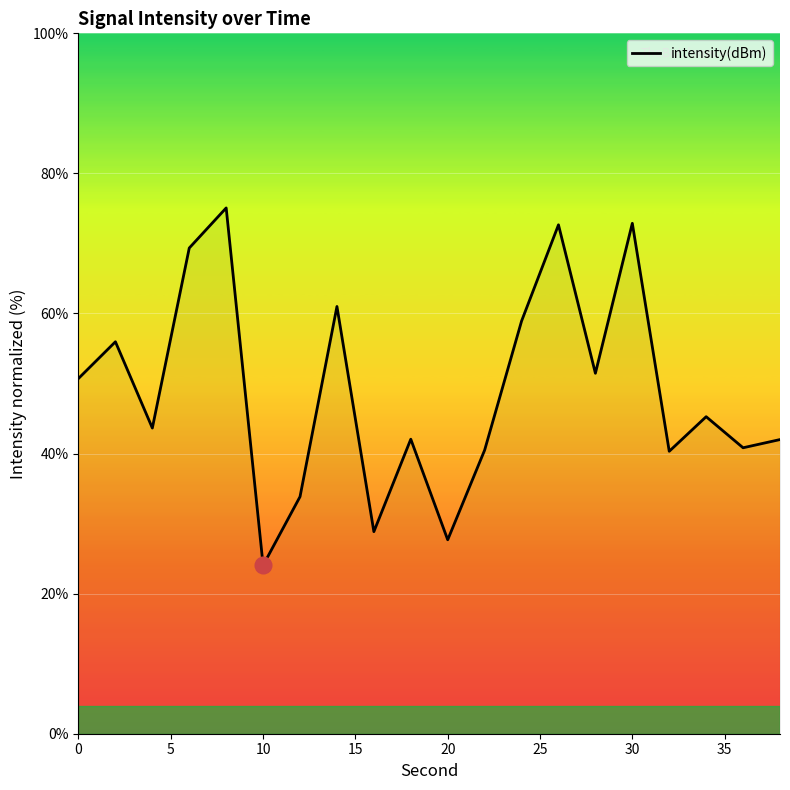

What is the minimum value shown in the chart?

24.0